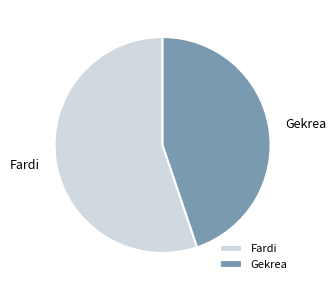

Approximately how many times larger is the value at Fardi compared to Gekrea?

1.2